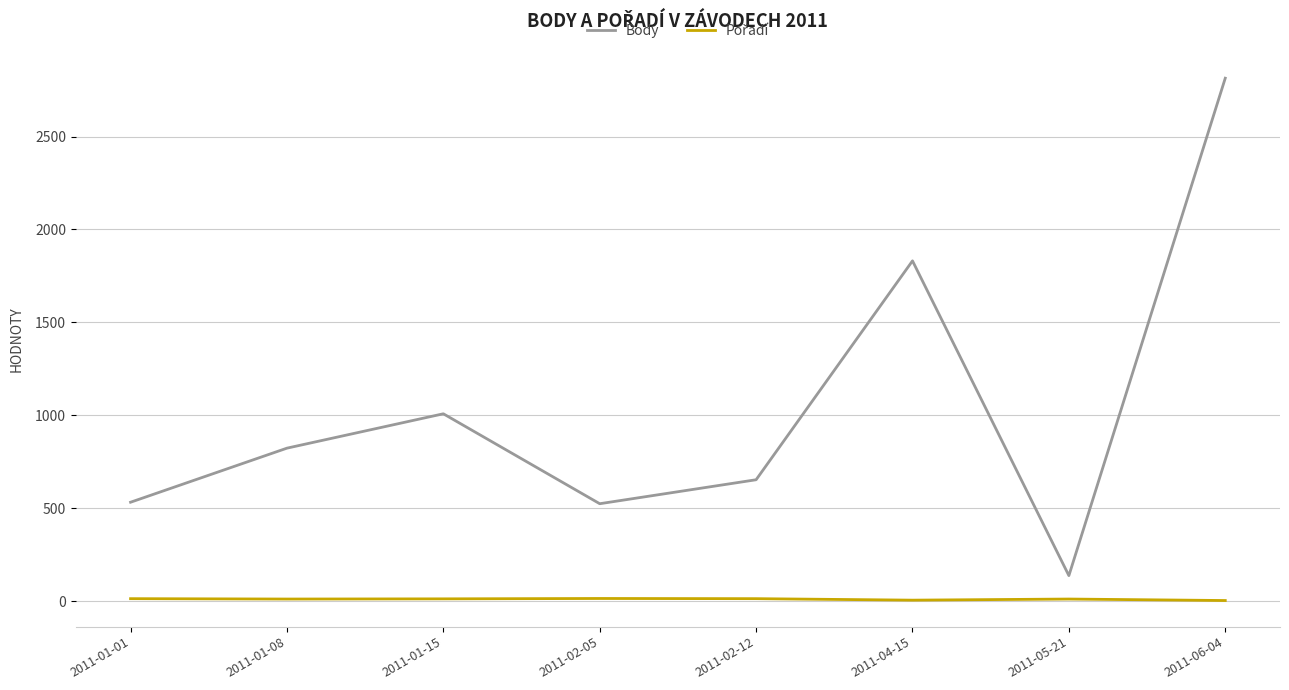

The Body series shows 524 at 2011-02-05. True or false?

True